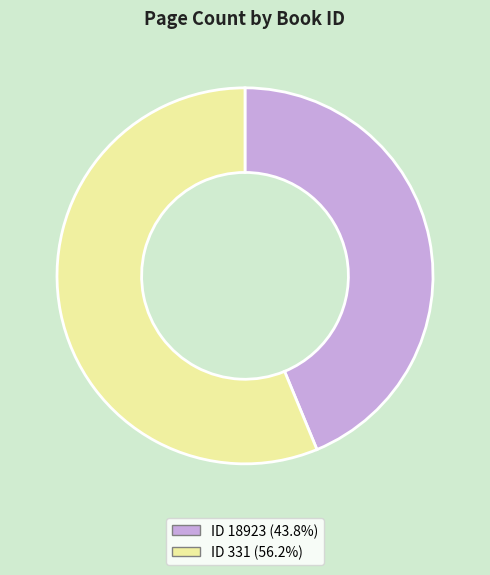

What is the ratio of the value at ID 331 (56.2%) to the value at ID 18923 (43.8%)?

1.3